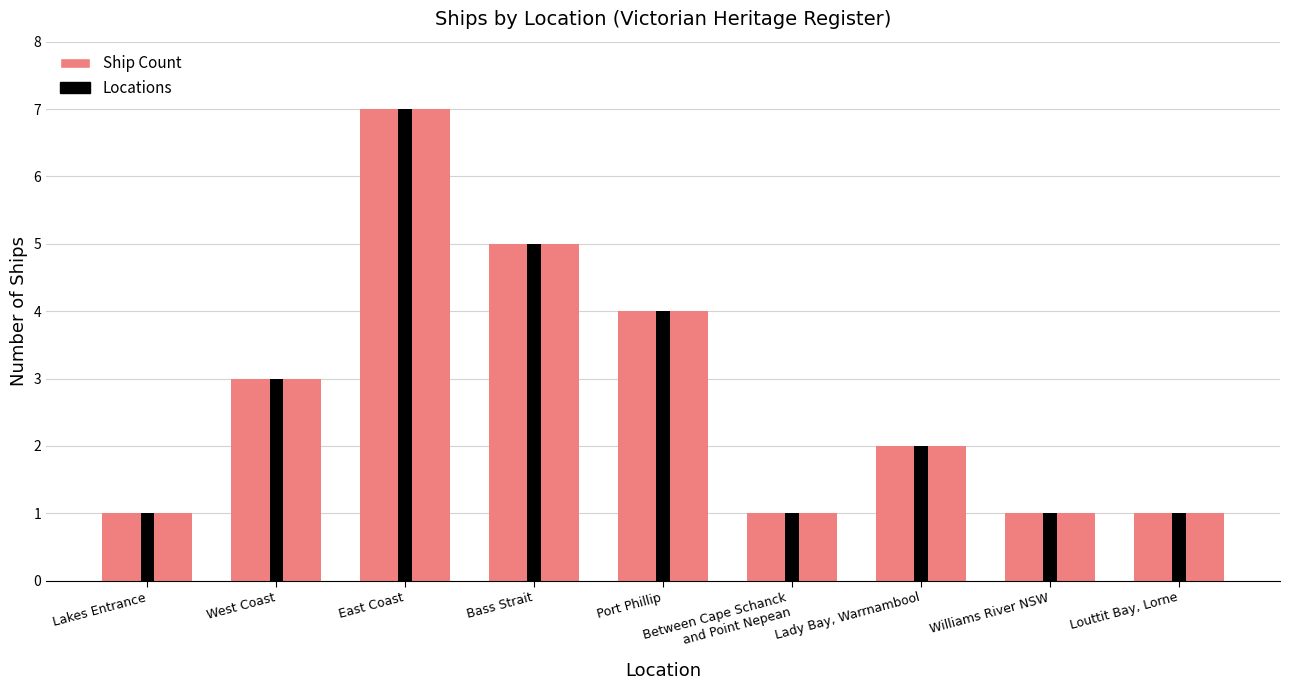

What is the difference between the maximum and minimum values in the Ship Count (Salmon) series?

6